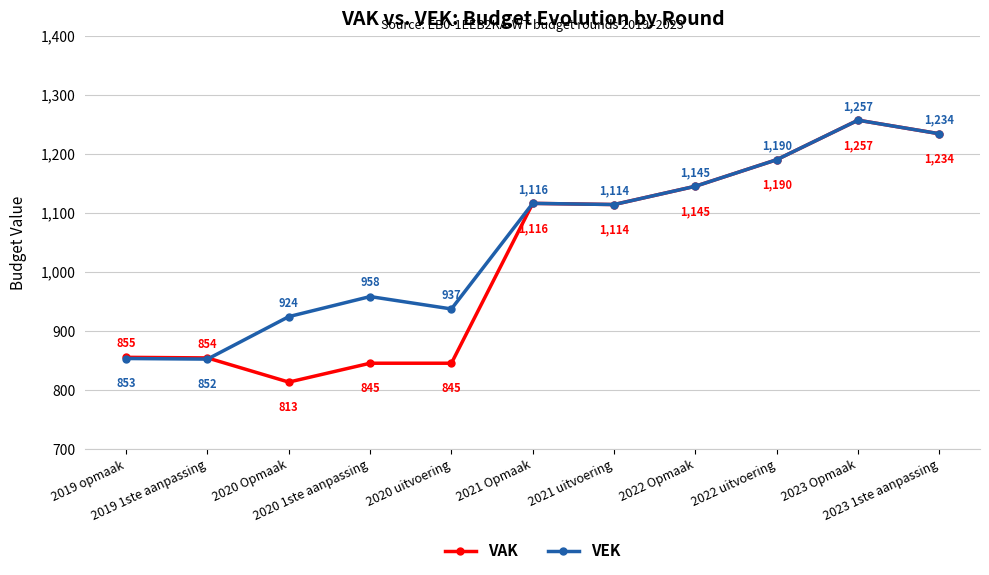

The value of VAK at 2020 Opmaak is 813. True or false?

True